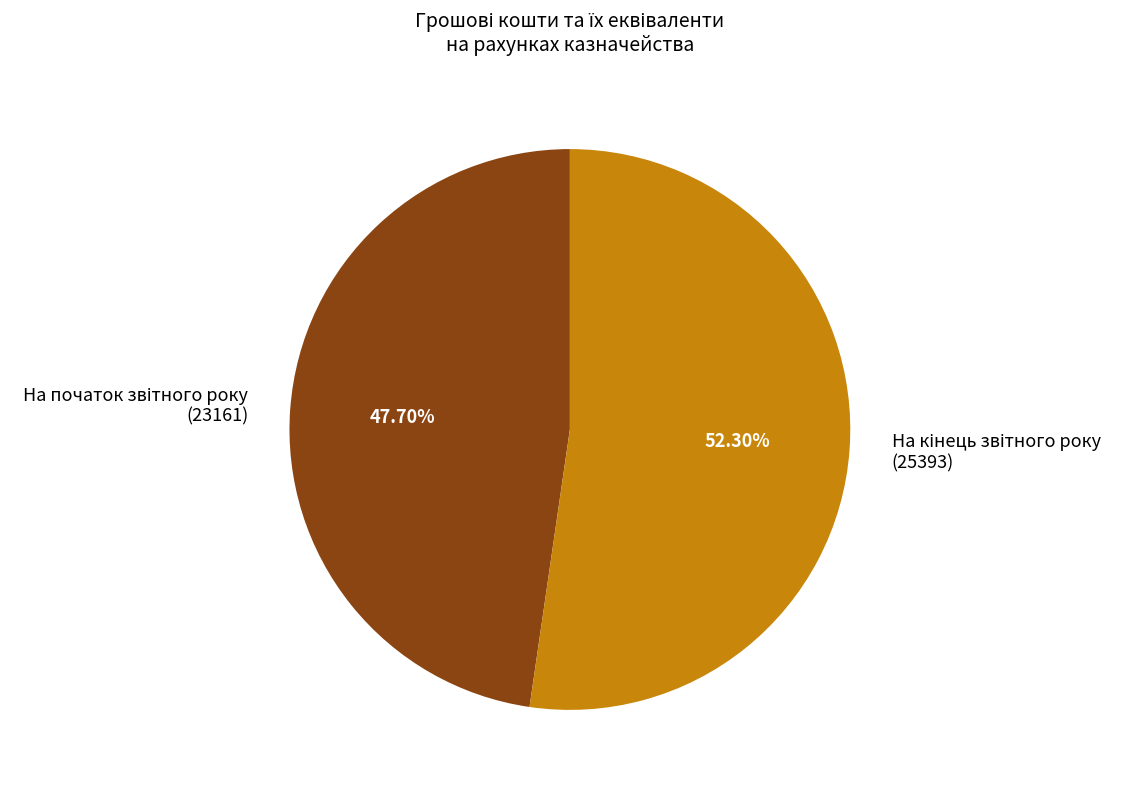

Does any single category account for the majority?

Yes